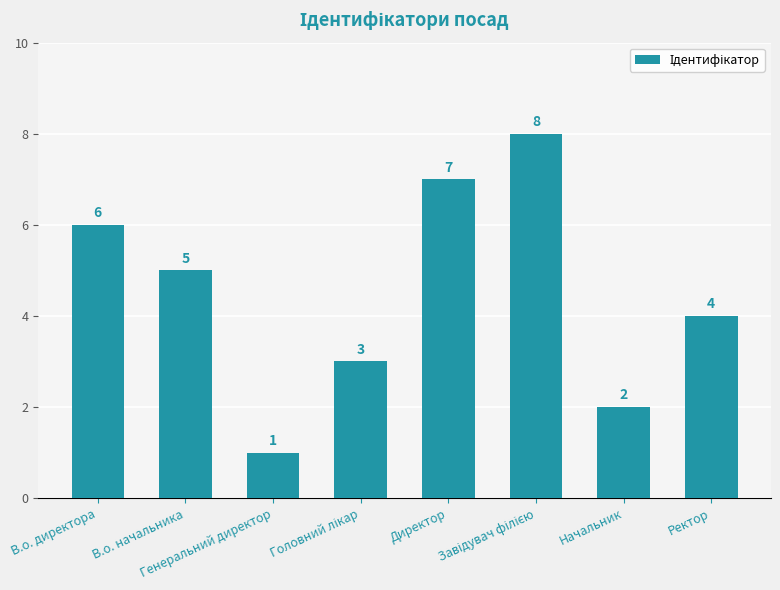

What is the value of the 7th bar from the left?

2